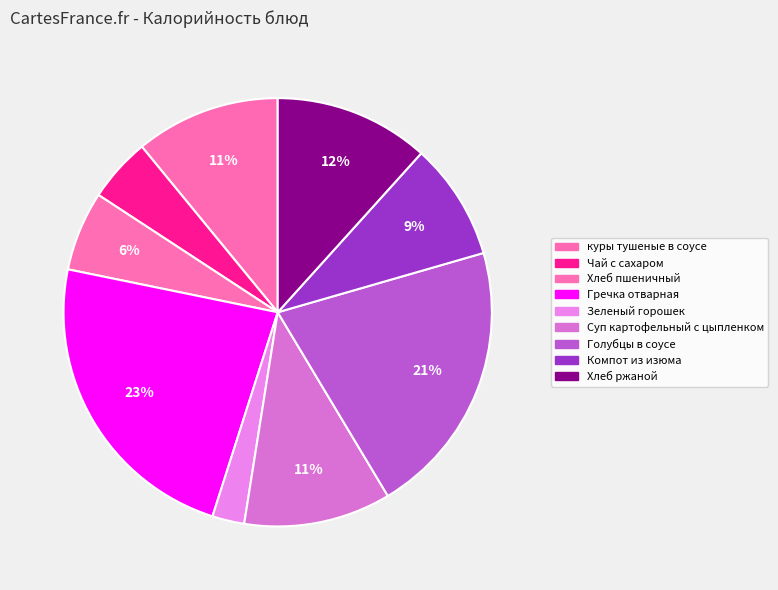

Does Голубцы в соусе represent more than half of the total?

No